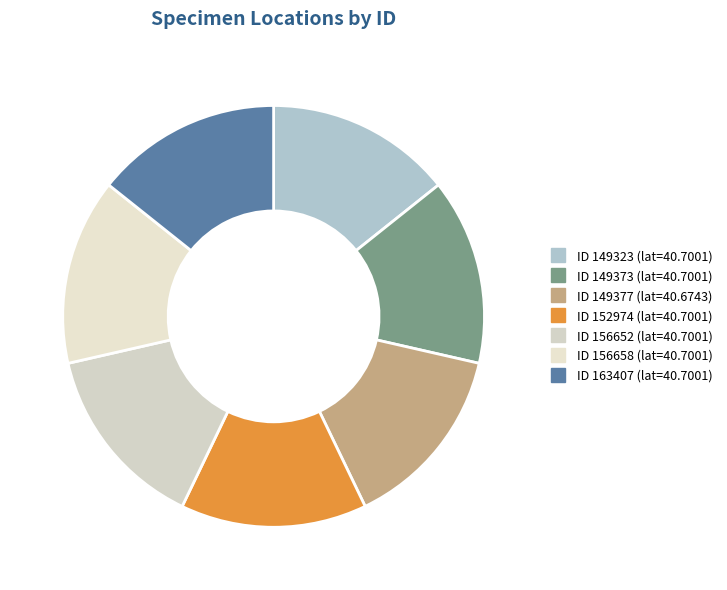

Count the number of slices in the pie.

7